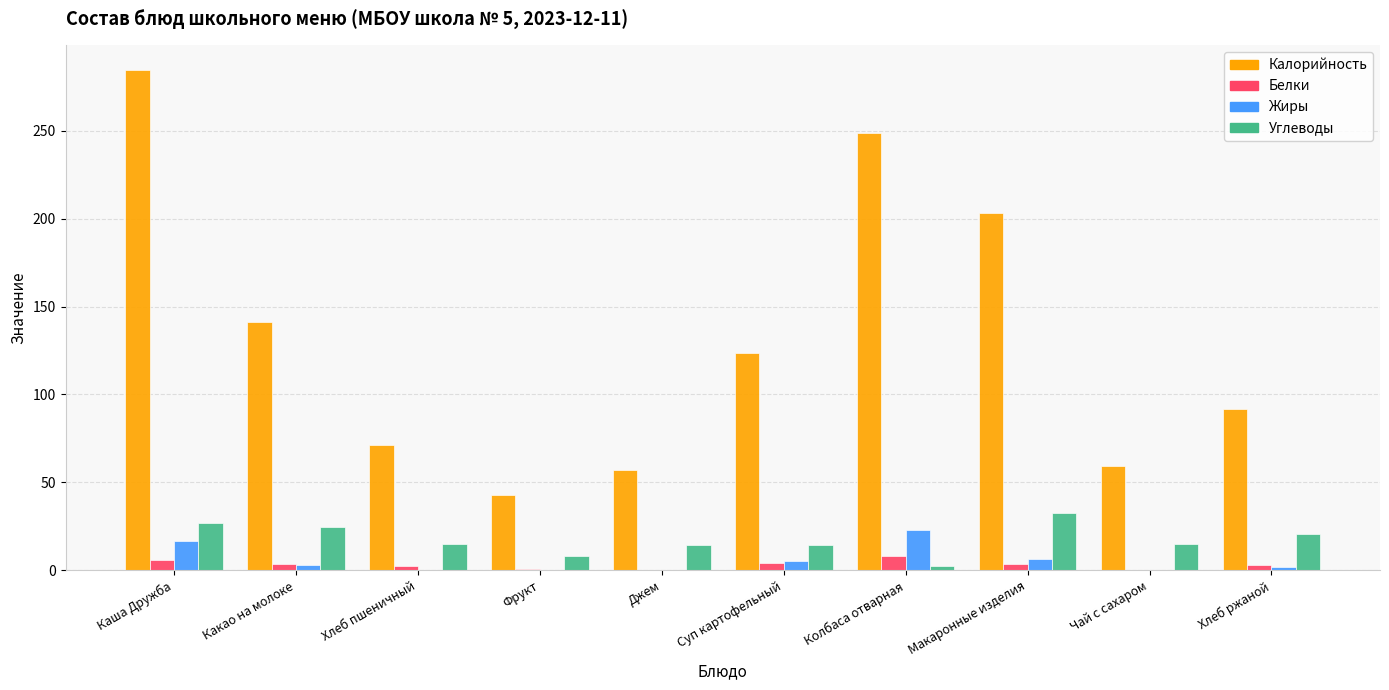

Which series has the largest total across all categories?

Калорийность